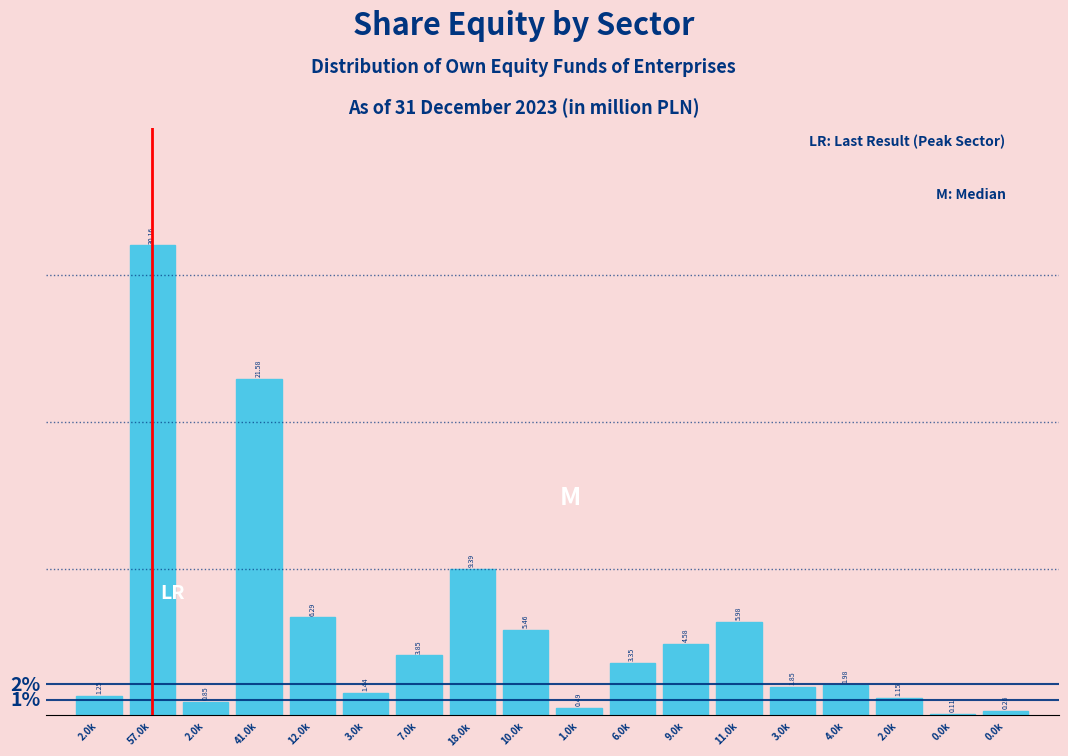

How many data points are above 3?

9